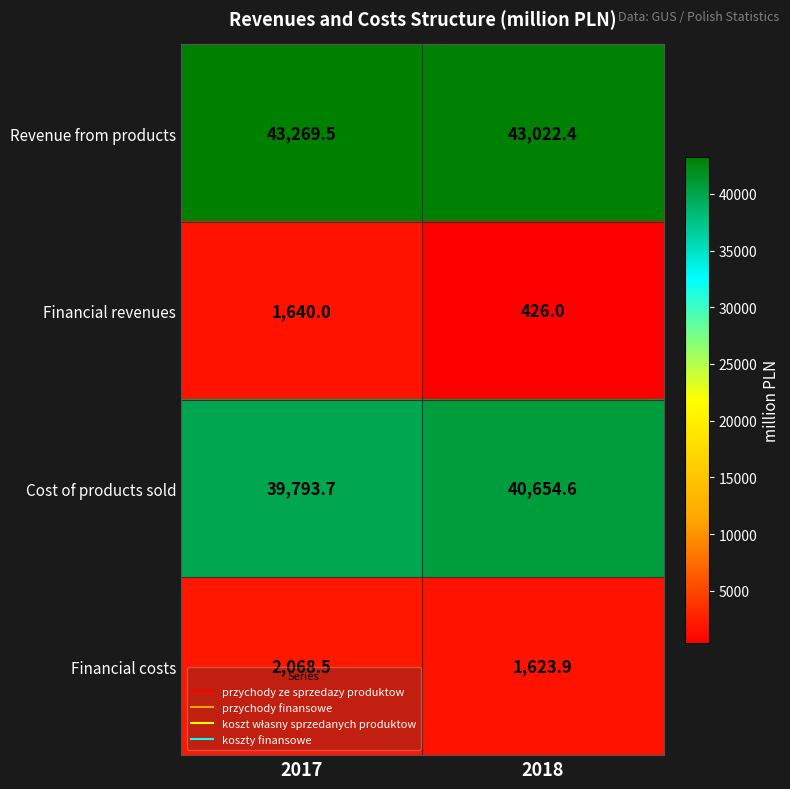

Is it true that Financial costs equals 2068.5 at 2017?

True